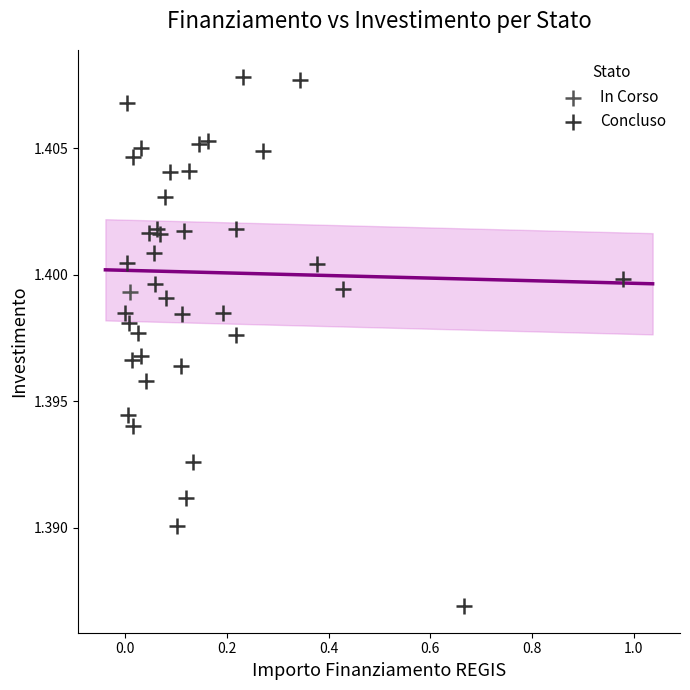

What are all the series names shown in the legend?

In Corso, Concluso